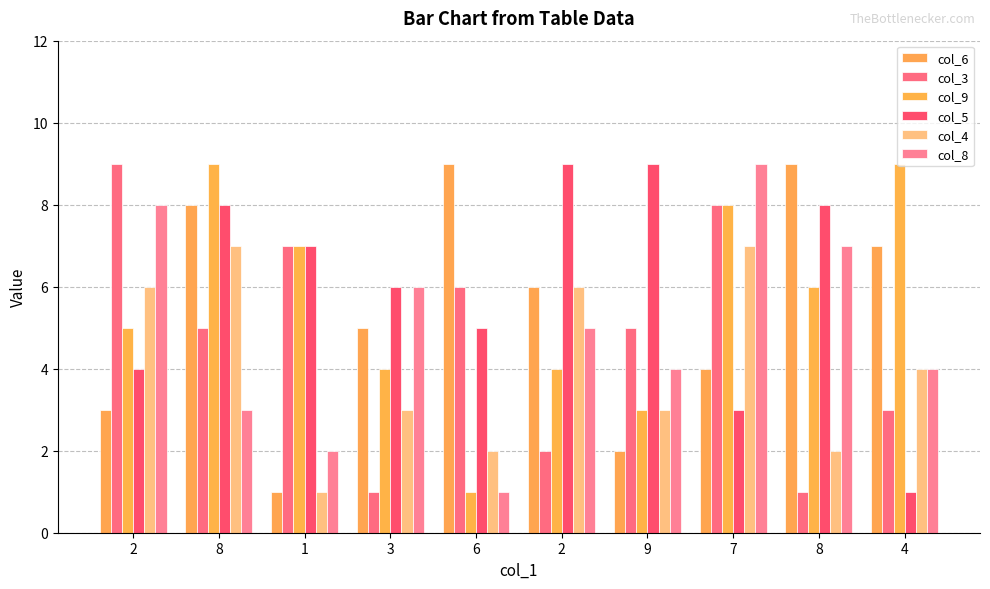

What is the difference between the maximum and minimum values in the col_6 series?

8